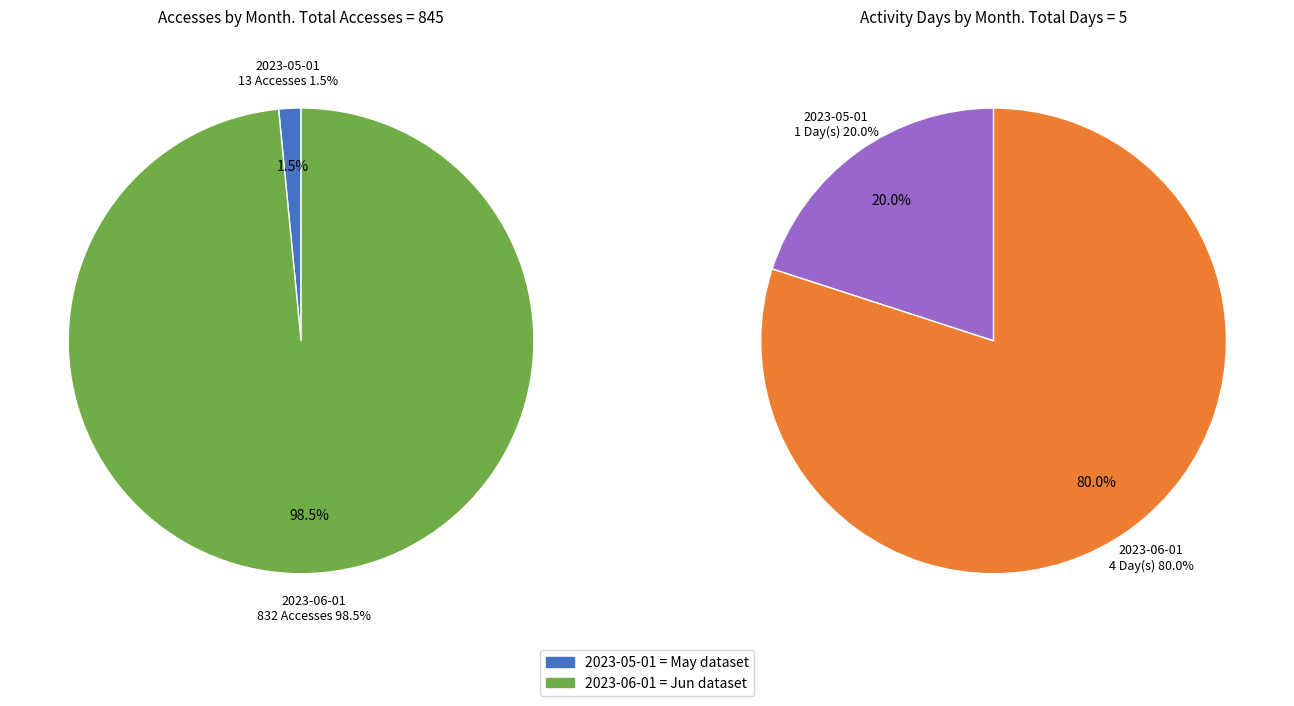

Which slice is the largest?

832 Accesses (2023-06-01)